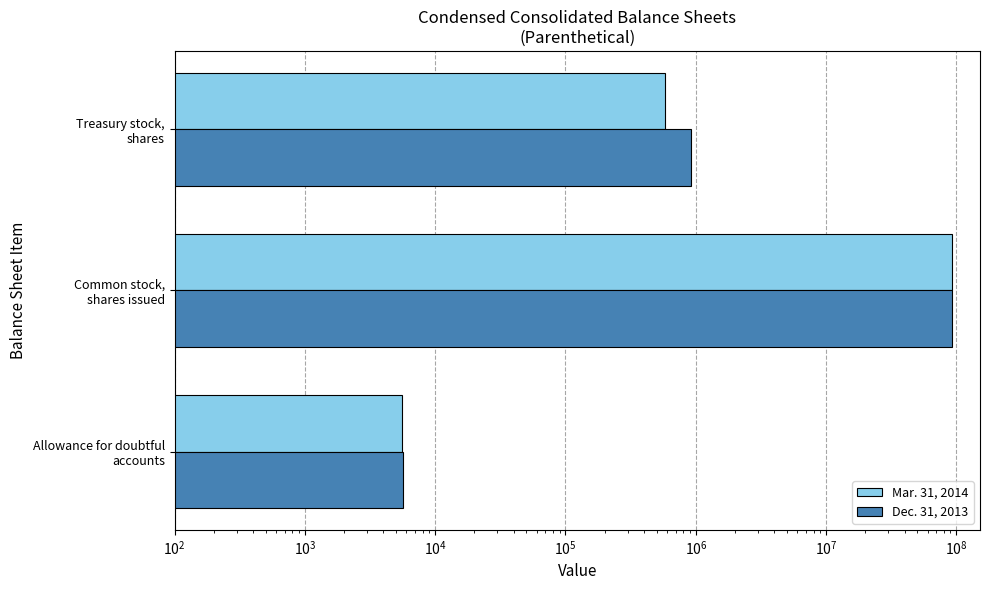

List the series in order of their peak value, lowest first.

Mar. 31, 2014, Dec. 31, 2013